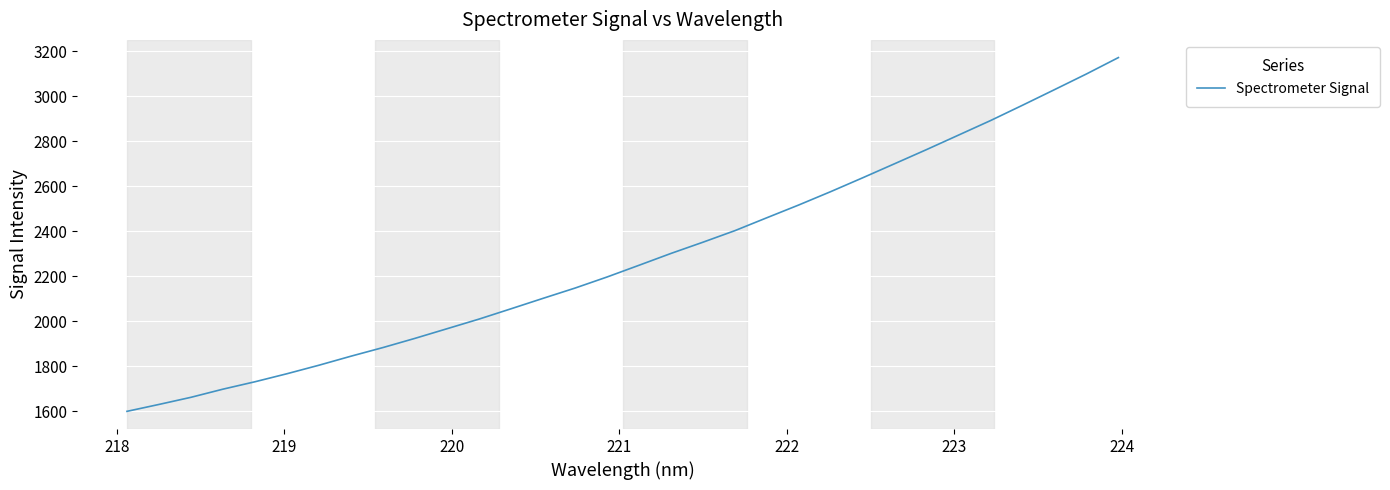

What is the greatest value displayed?

3173.0